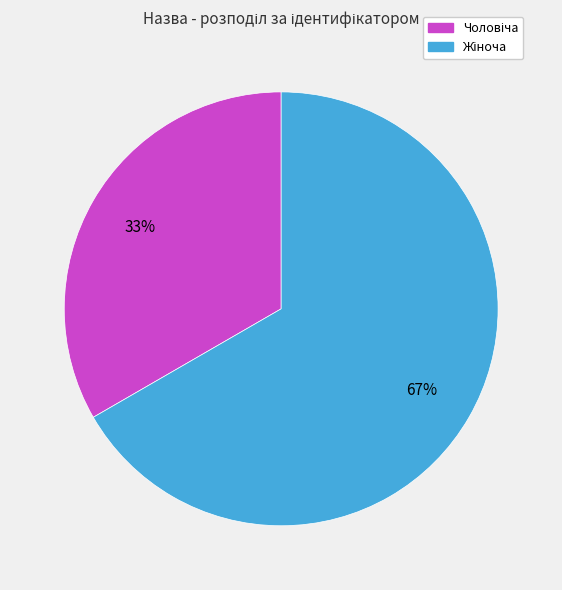

To the nearest percent, what is the average slice percentage?

50%